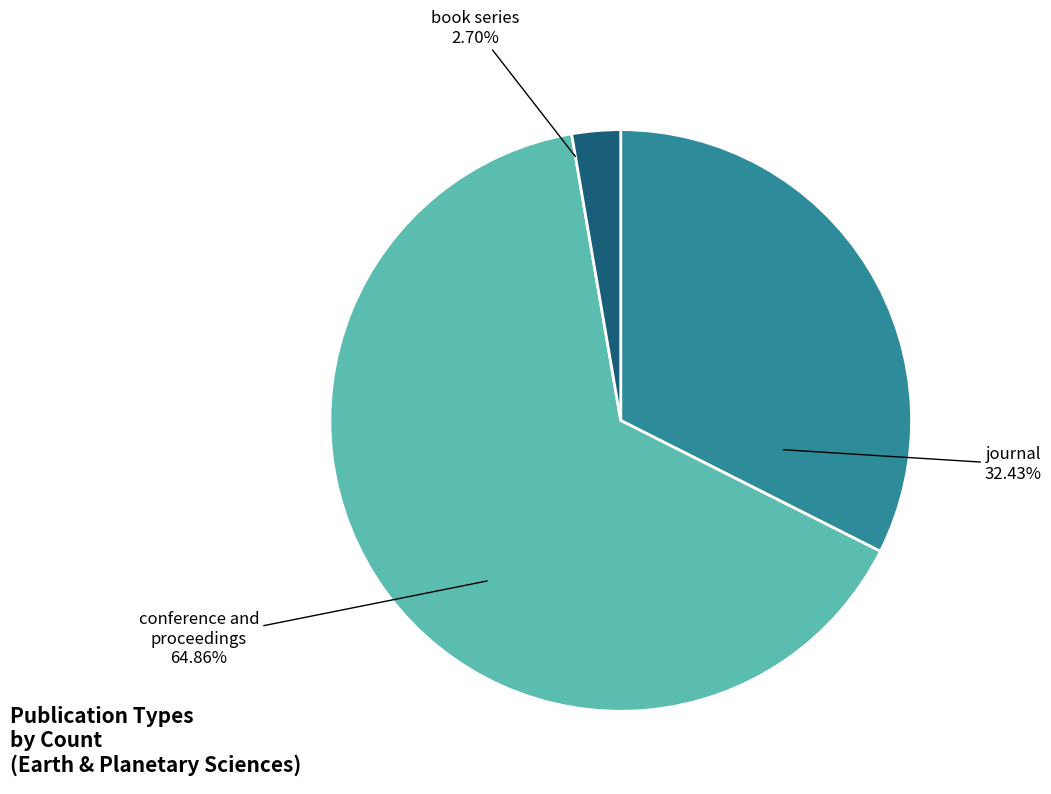

Does any single category account for the majority?

Yes